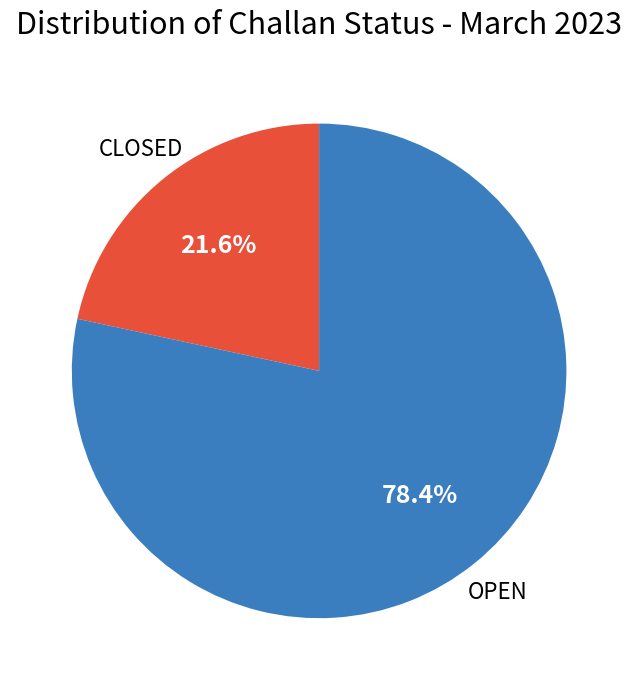

The CLOSED slice represents 22% of the pie. True or false?

True